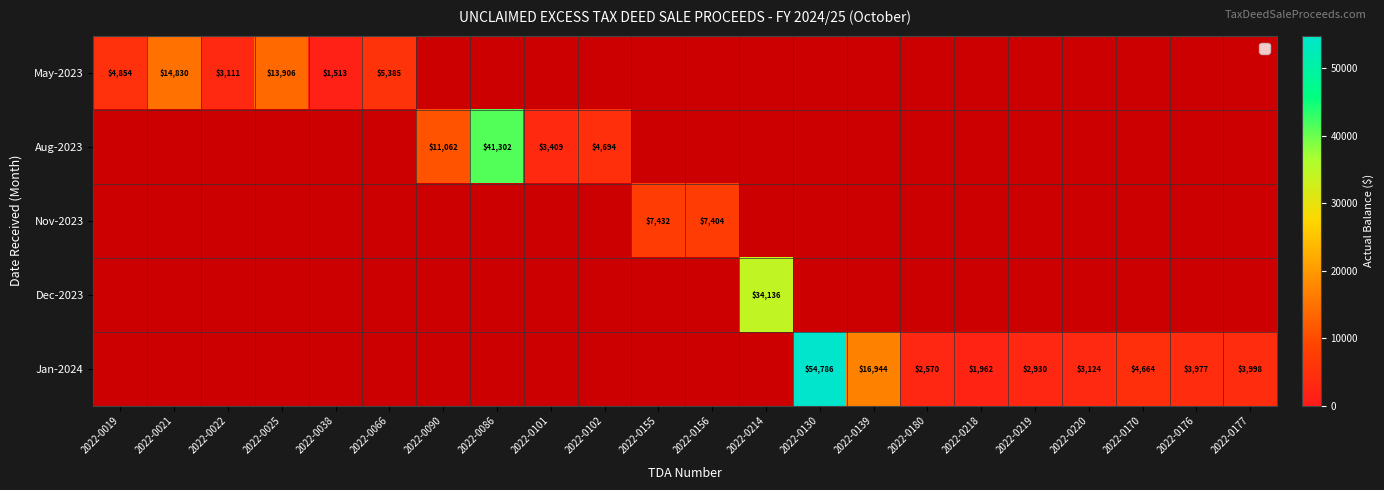

Is it true that May-2023 equals 22471 at 2022-0025?

False